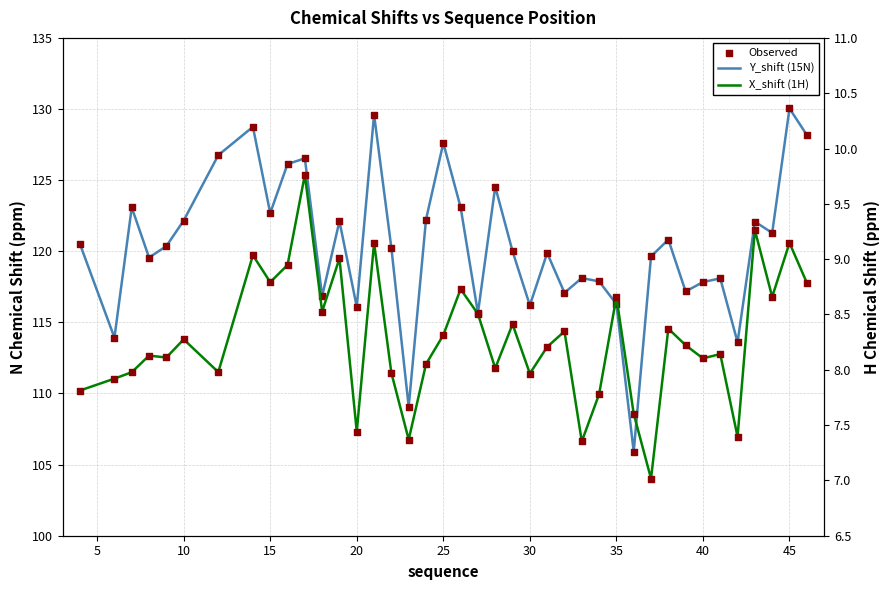

At how many categories does at least one series exceed 48?

40